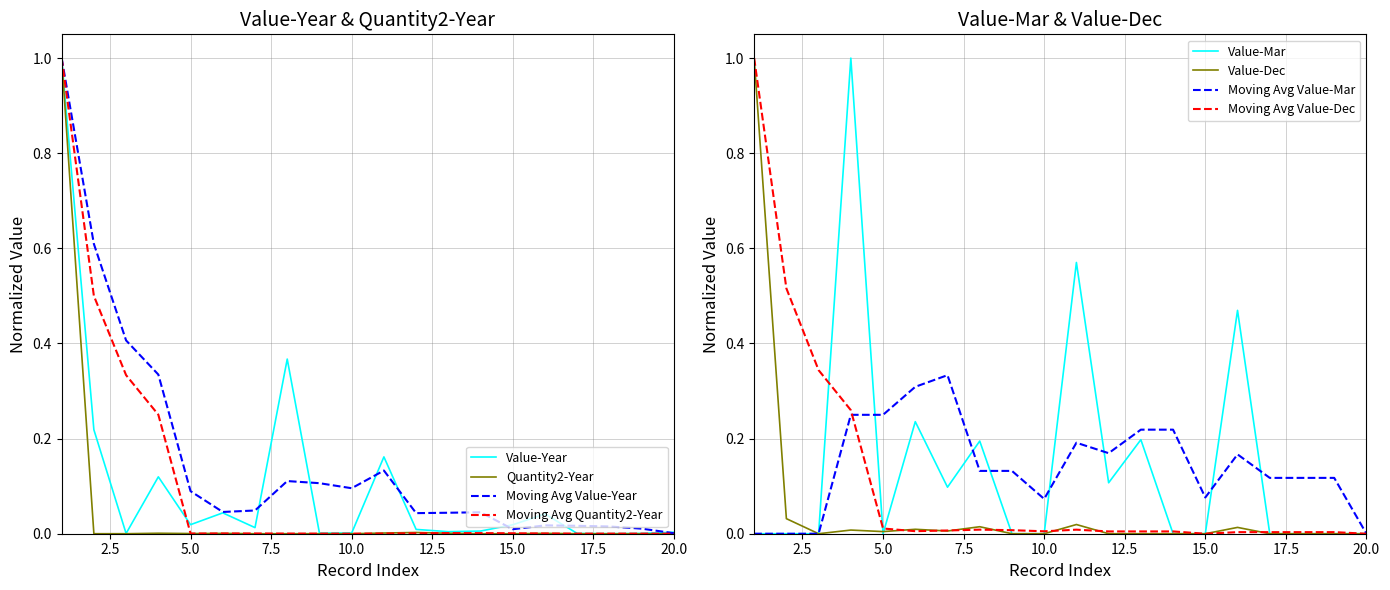

In Value-Mar, how many points are lower than both neighbors (excluding endpoints)?

3